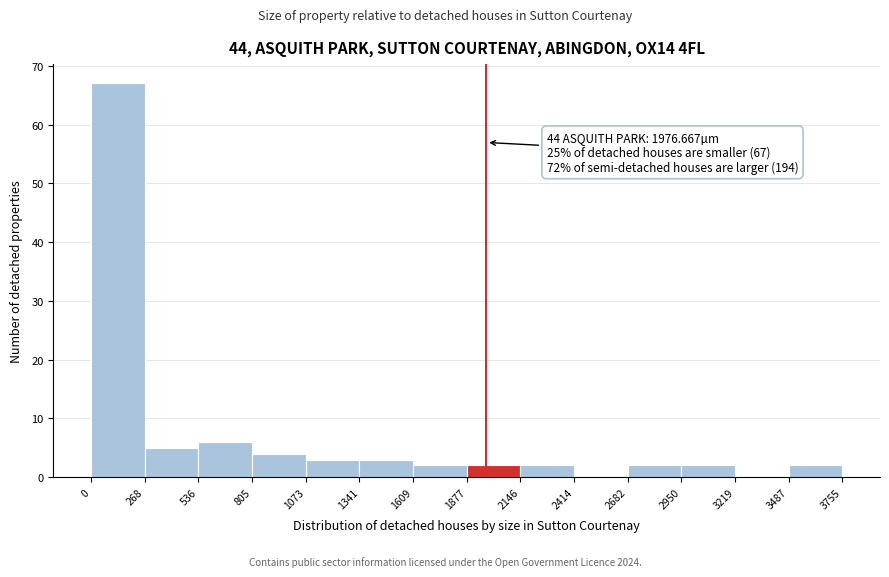

Which range on the x-axis has the tallest bar?

0 to 268